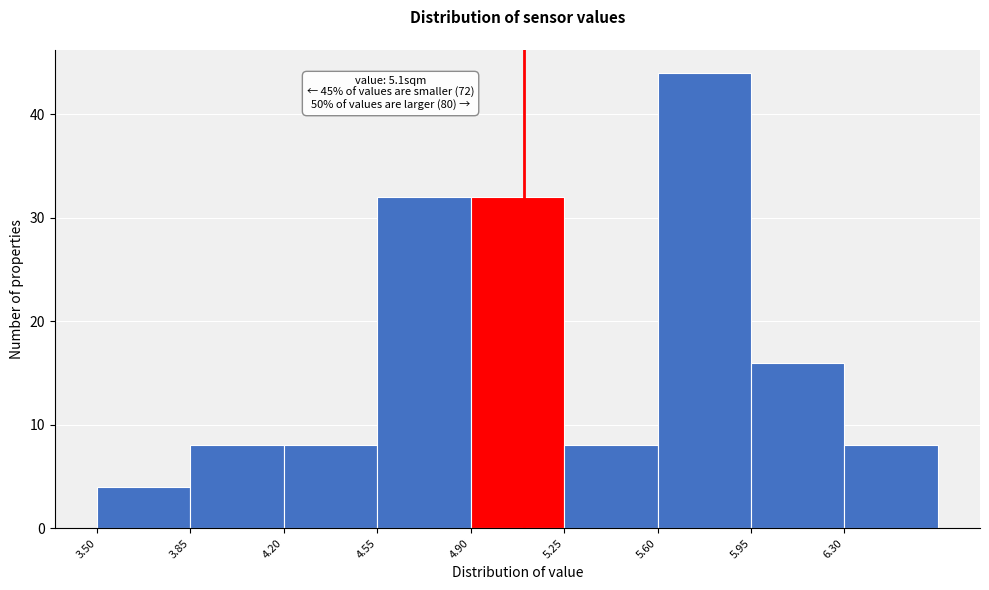

Which range on the x-axis has the tallest bar?

5.60 to 5.95